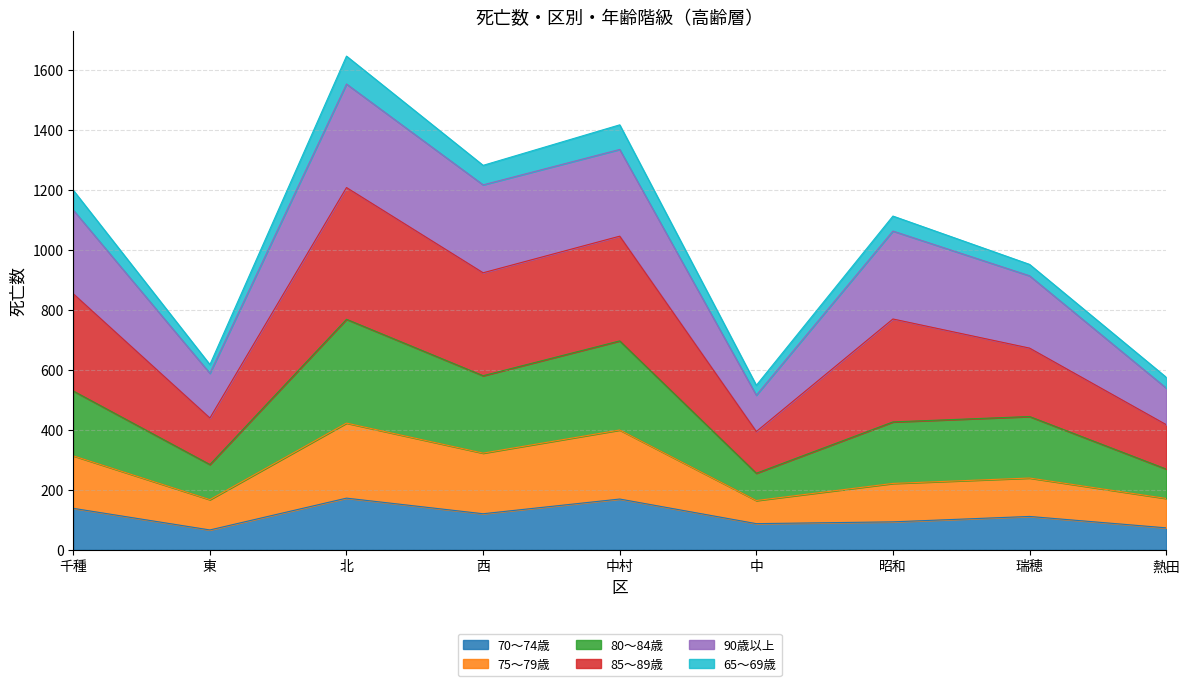

True or false: 85～89歳 has more than 2 points higher than both neighbors.

True